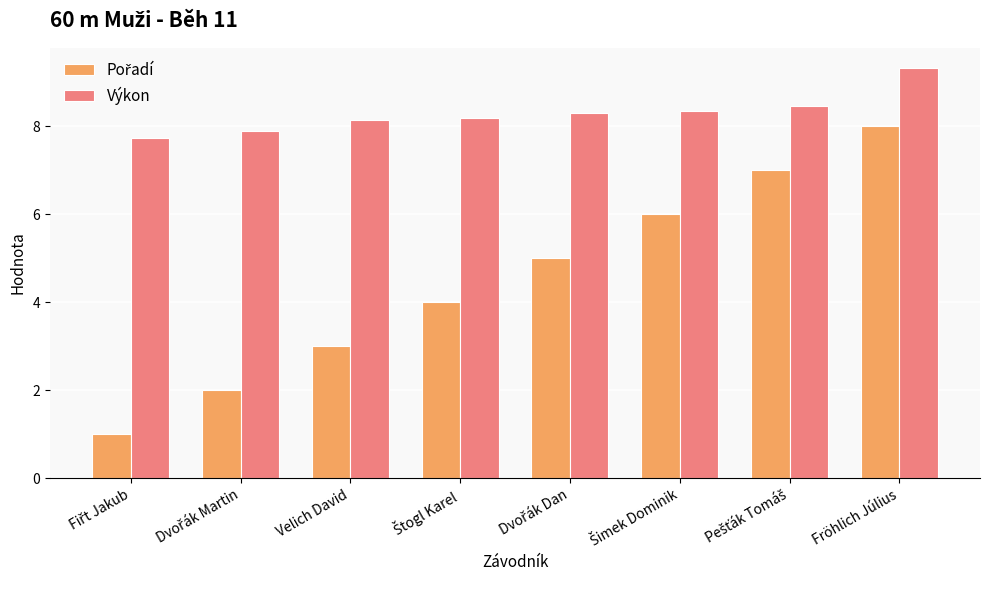

Are the bars grouped side by side (vs. stacked)?

Yes